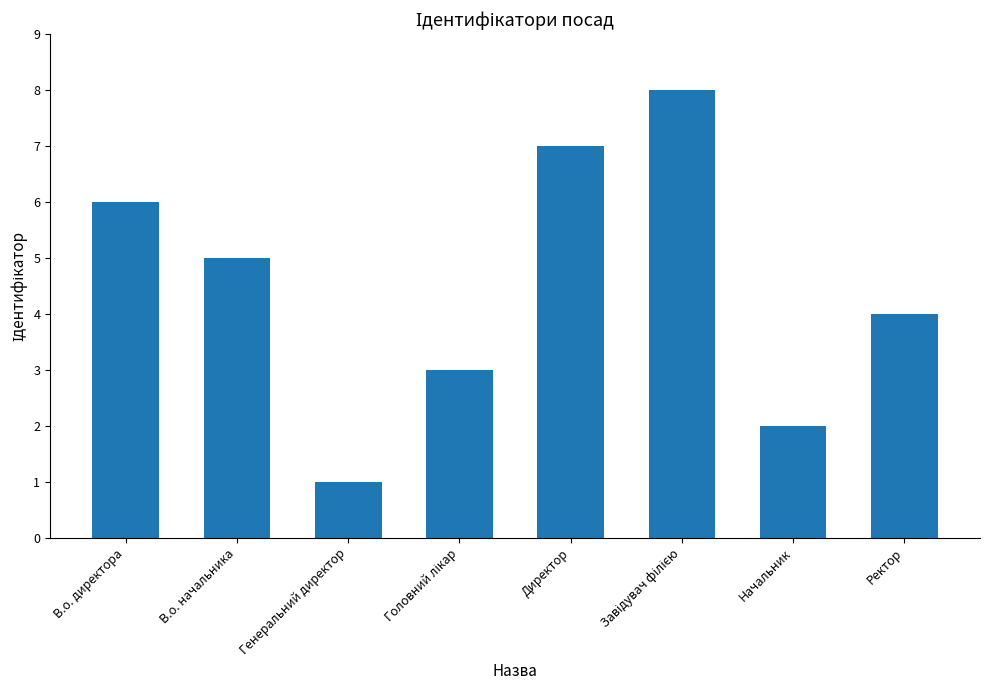

The chart shows a value of 6 at В.о. директора. True or false?

True